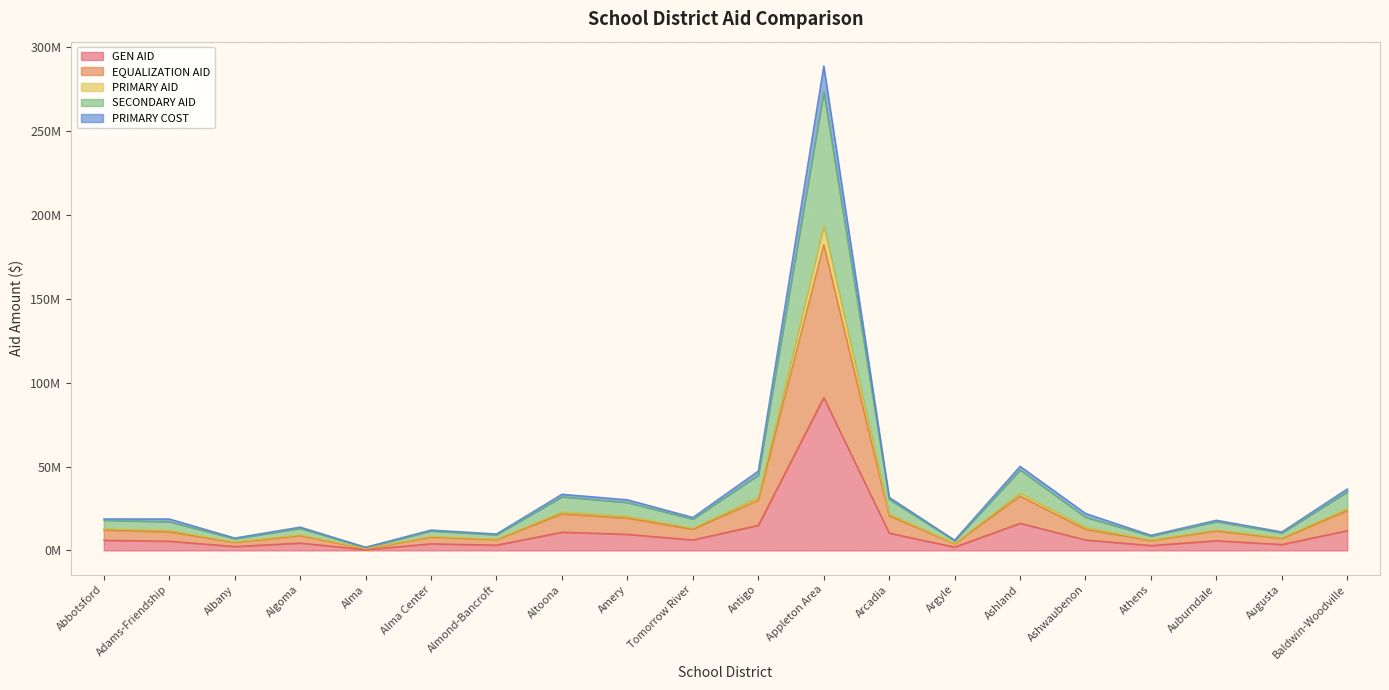

At which category is the sum across all series the highest?

Appleton Area